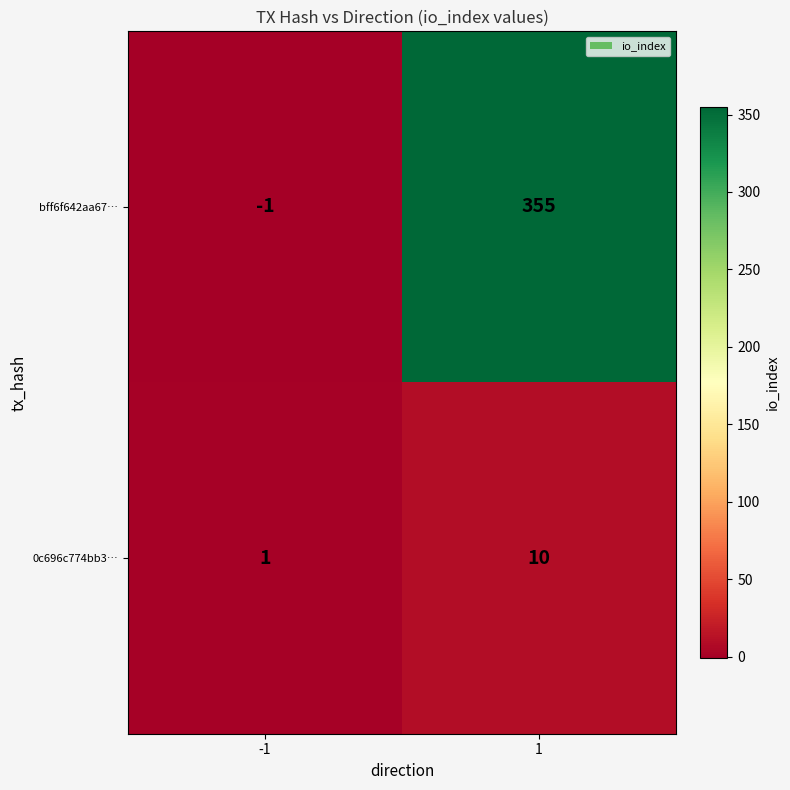

What is the difference between the maximum and minimum values in the 0c696c774bb3… series?

9